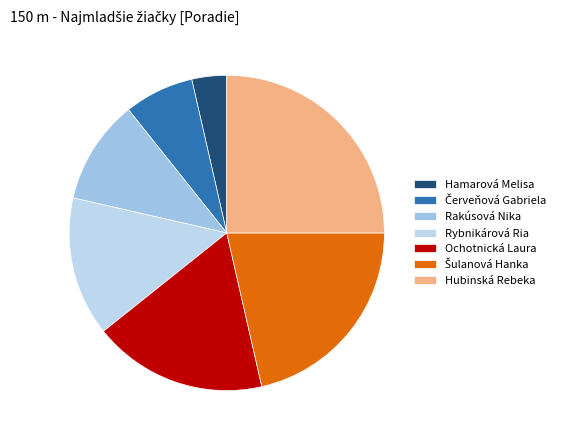

To the nearest percent, what portion does Červeňová Gabriela represent?

7%